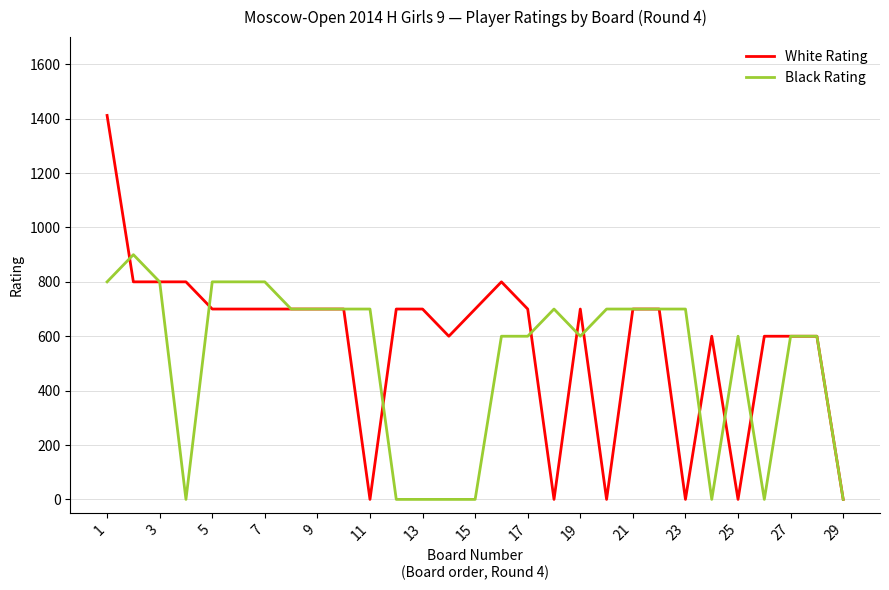

Which series has the widest spread of values?

White Rating